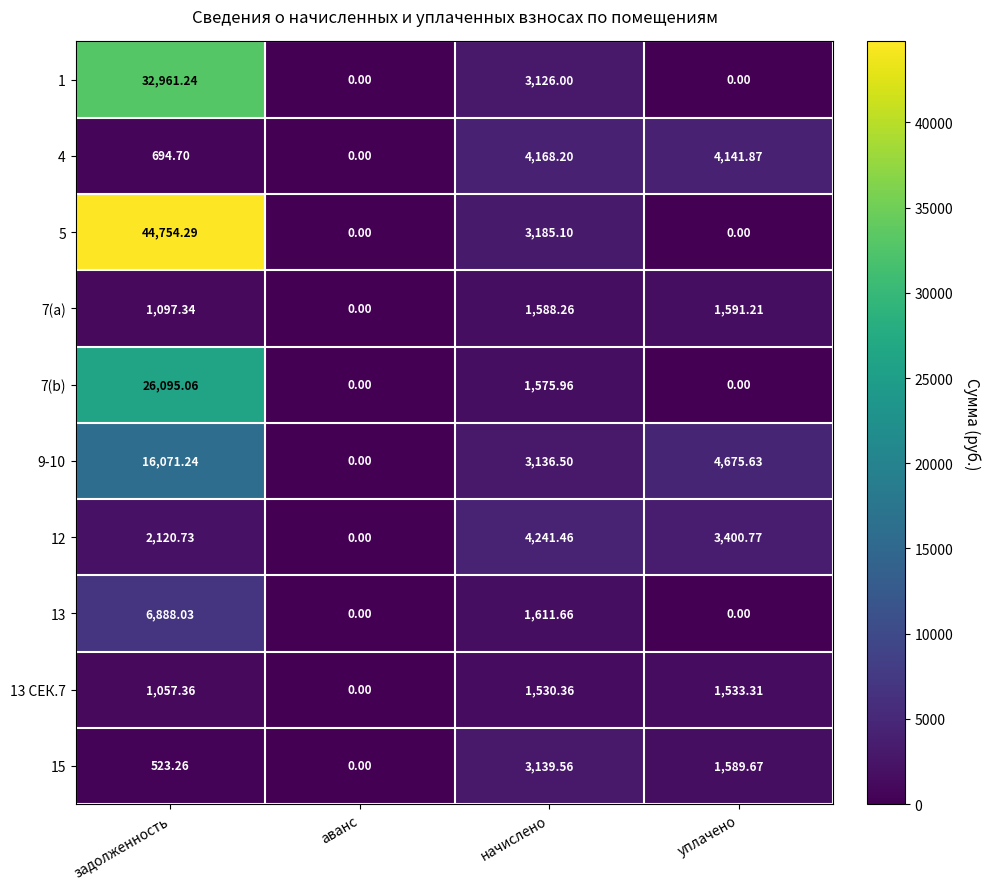

Which series has the largest range (max minus min)?

5